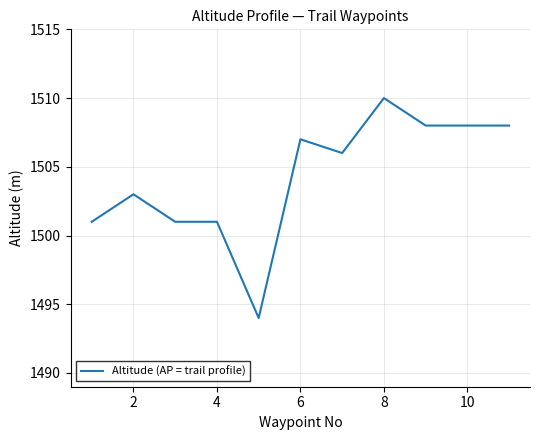

True or false: there are more than 2 points higher than both neighbors.

True